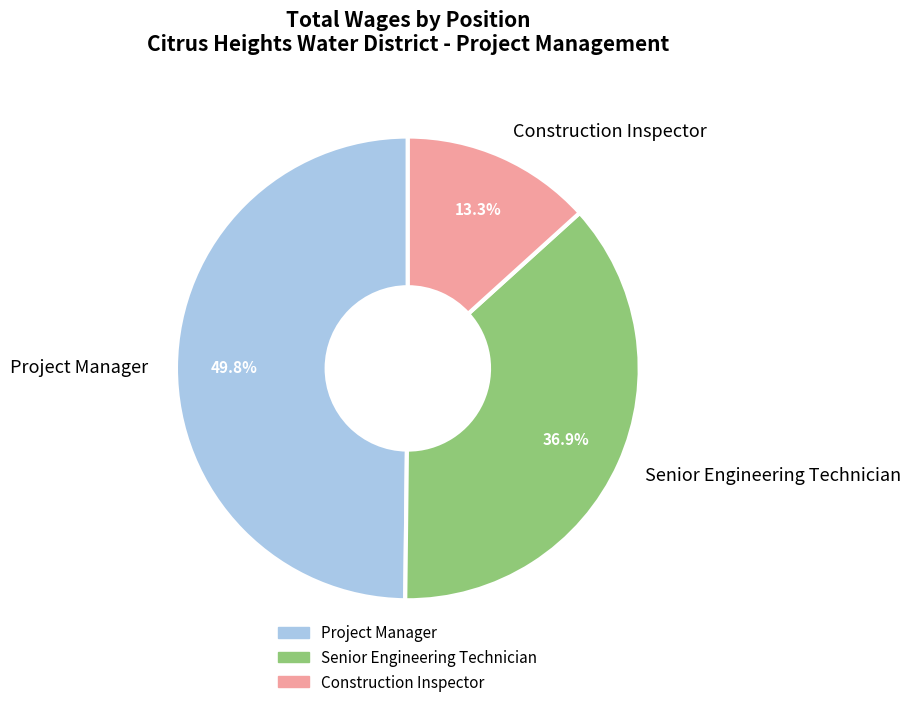

Rank the categories by value from highest to lowest.

Project Manager, Senior Engineering Technician, Construction Inspector